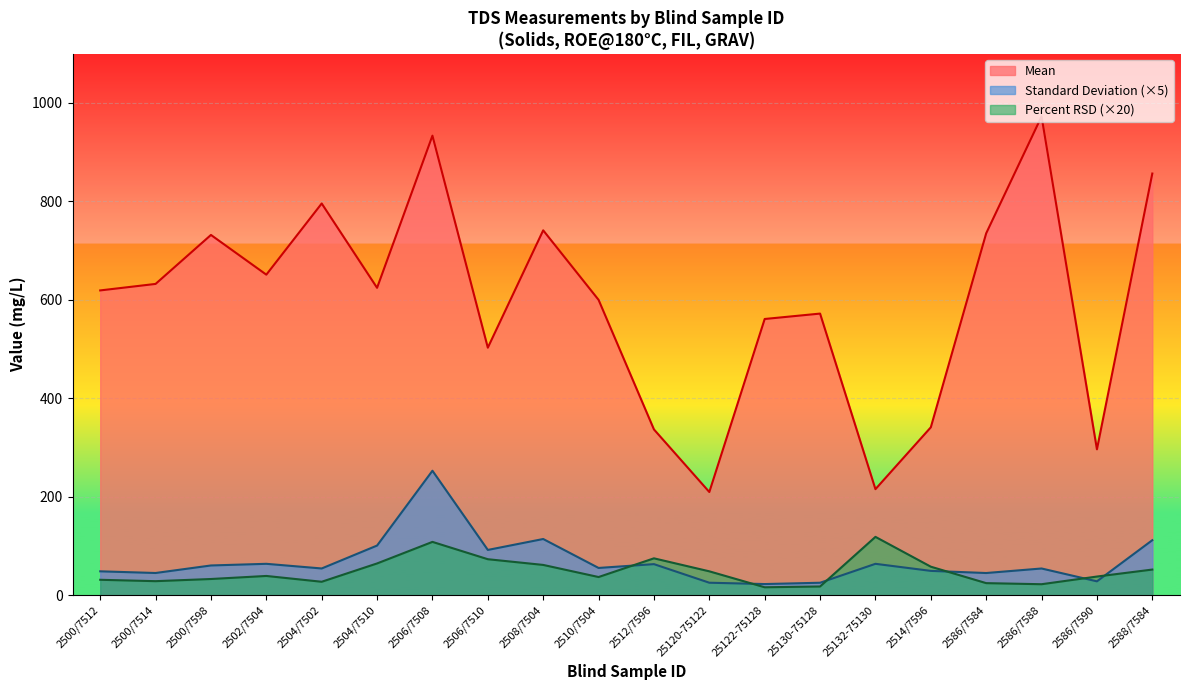

How many interior local valleys does the Percent RSD series have?

5